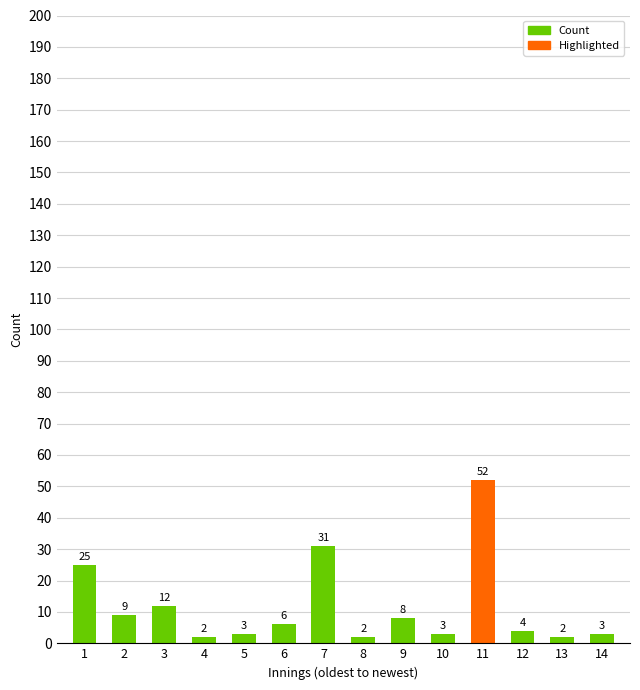

What is the value of the 12th bar from the left?

4